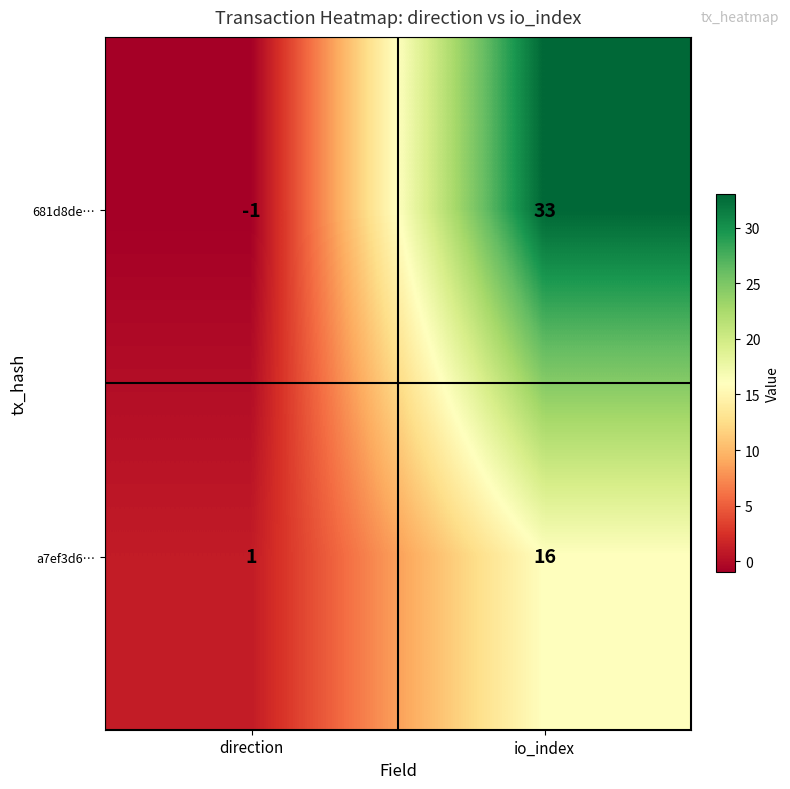

Reading right to left, list all the values displayed in this chart.

681d8de…: io_index=33	direction=-1
a7ef3d6…: io_index=16	direction=1